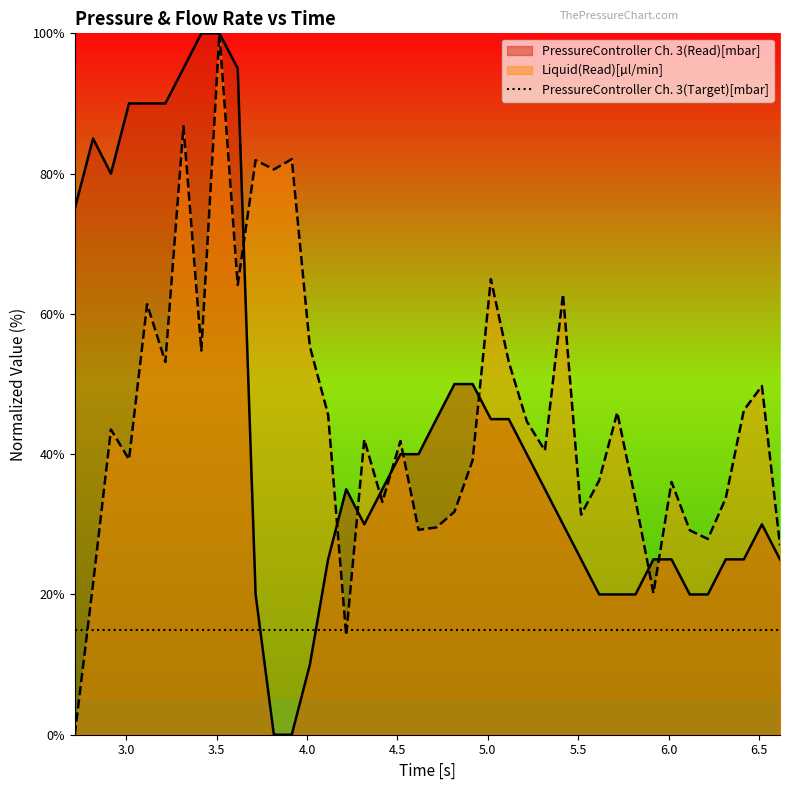

What is the greatest value displayed?

100.0